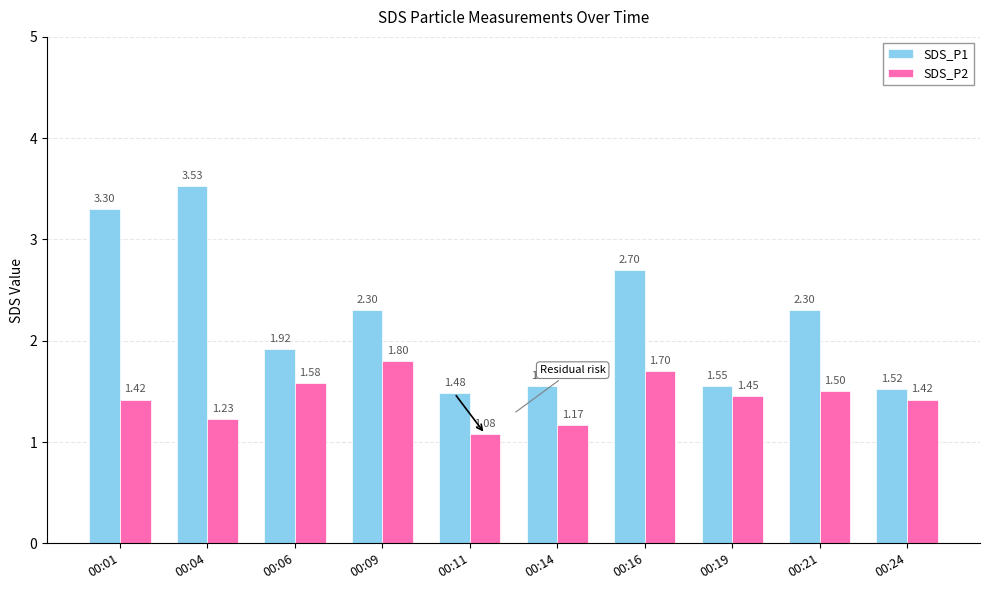

What is the difference between the SDS_P2 values at 00:09 and 00:06?

0.2